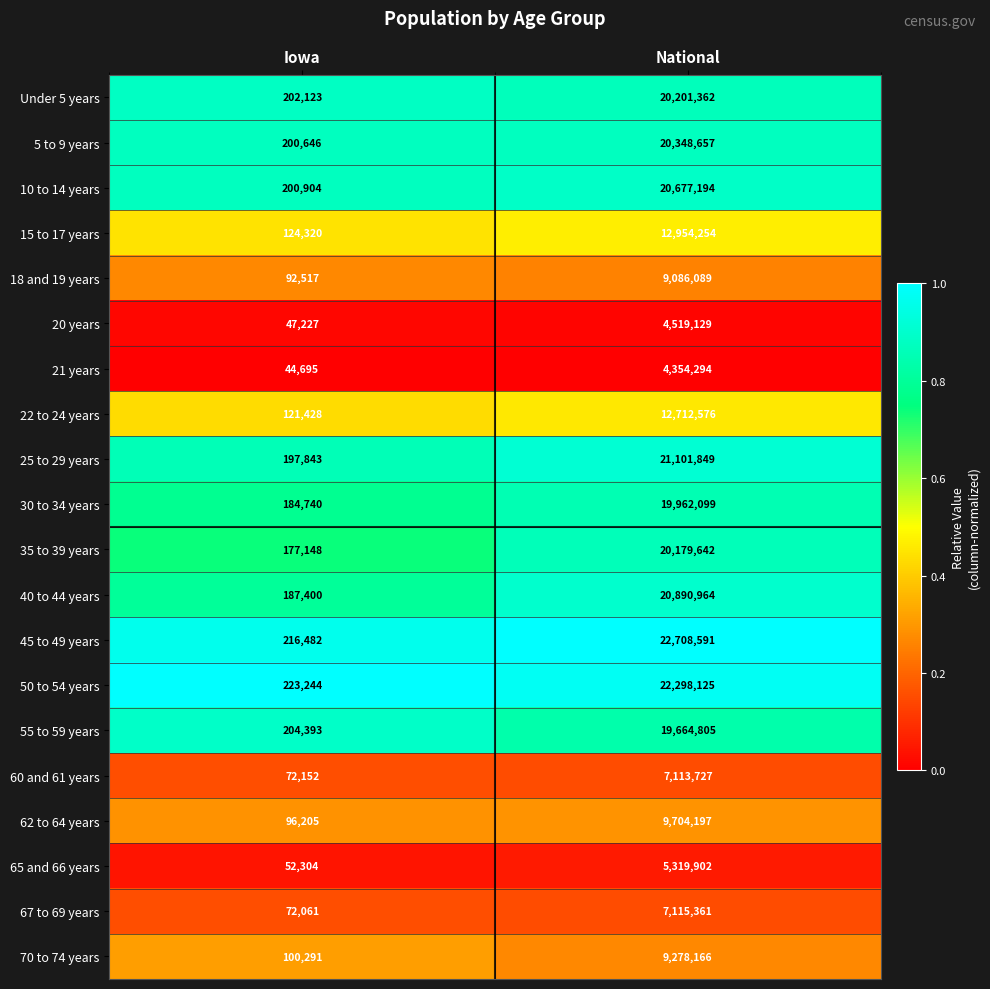

The value of 21 years at National is 4354294. True or false?

True